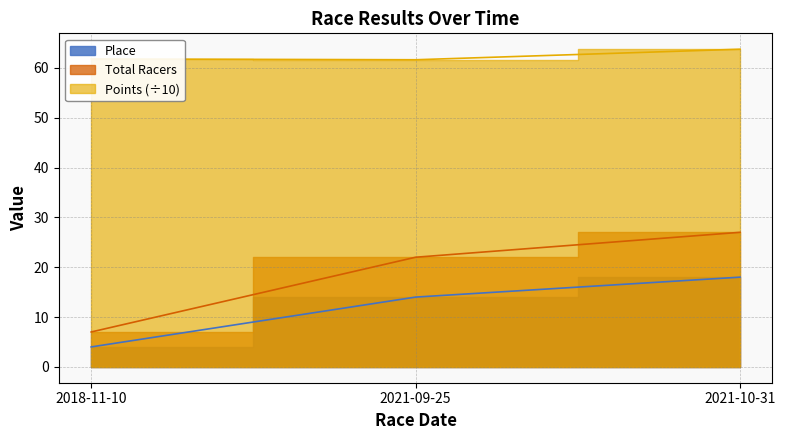

True or false: Total Racers has a value of 7.0 at 2018-11-10.

True